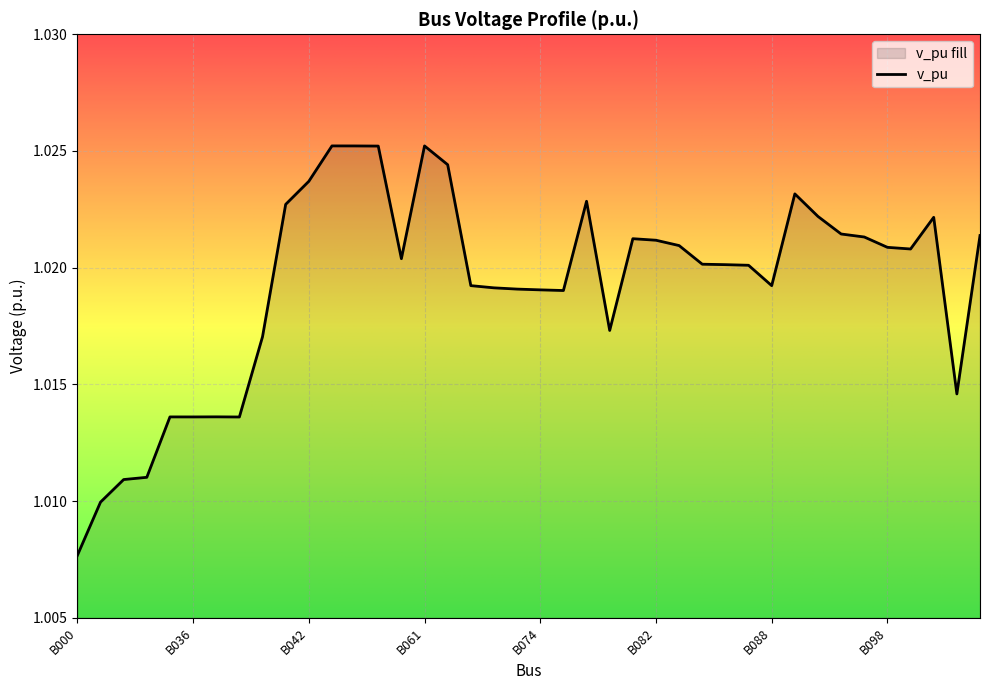

Rank the categories by value from lowest to highest.

B000, B031, B032, B033, B039, B036, B035, B038, B101, B040, B079, B075, B074, B073, B072, B088, B071, B087, B086, B085, B060, B099, B098, B083, B082, B081, B095, B102, B093, B100, B091, B041, B076, B090, B042, B062, B047, B046, B061, B044